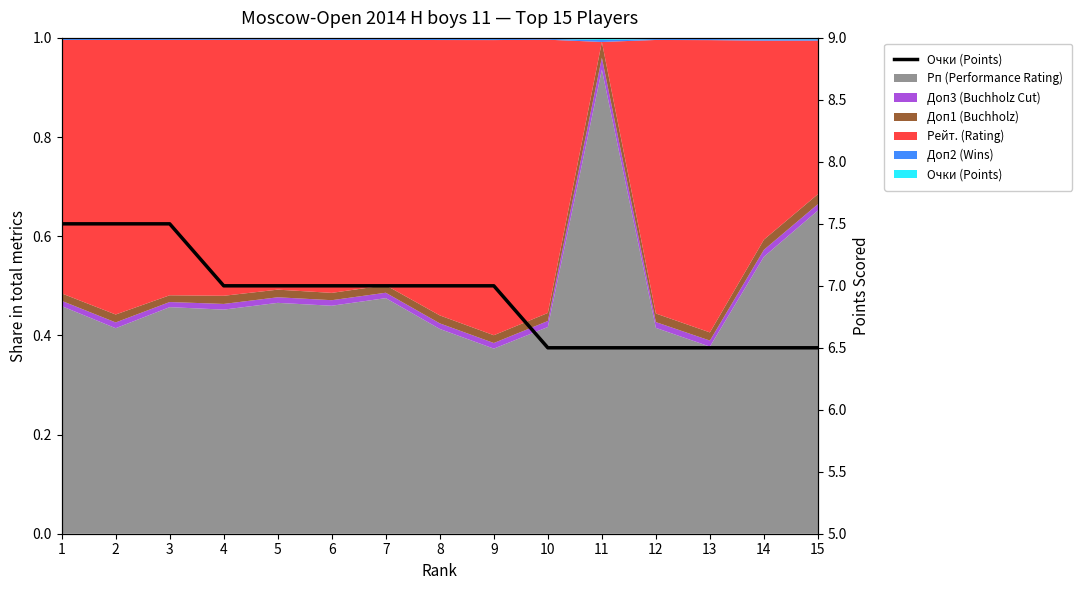

The value at 12 is 6.5. True or false?

True